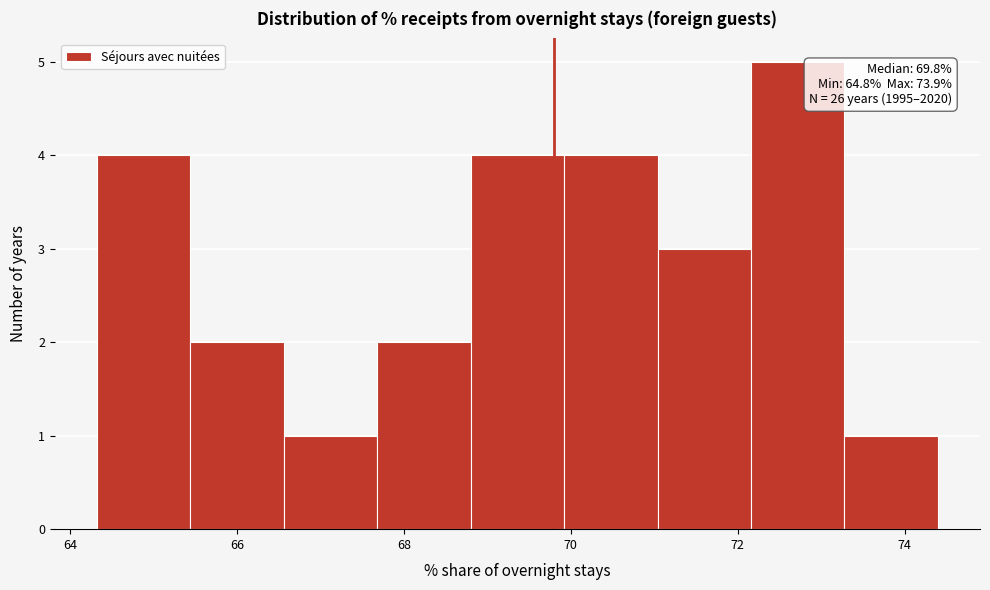

Over which range of the x-axis is the bar tallest?

72.16 to 73.28